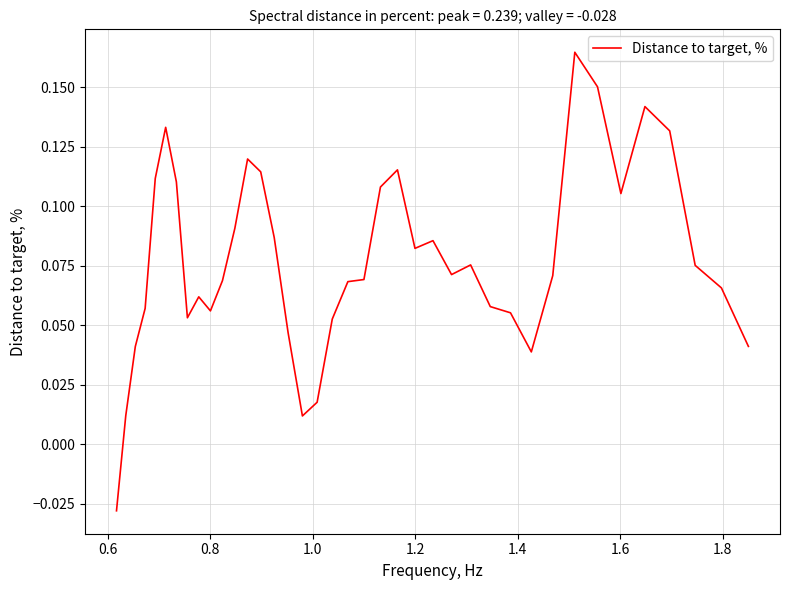

Does the chart display data point markers on the line(s)?

No